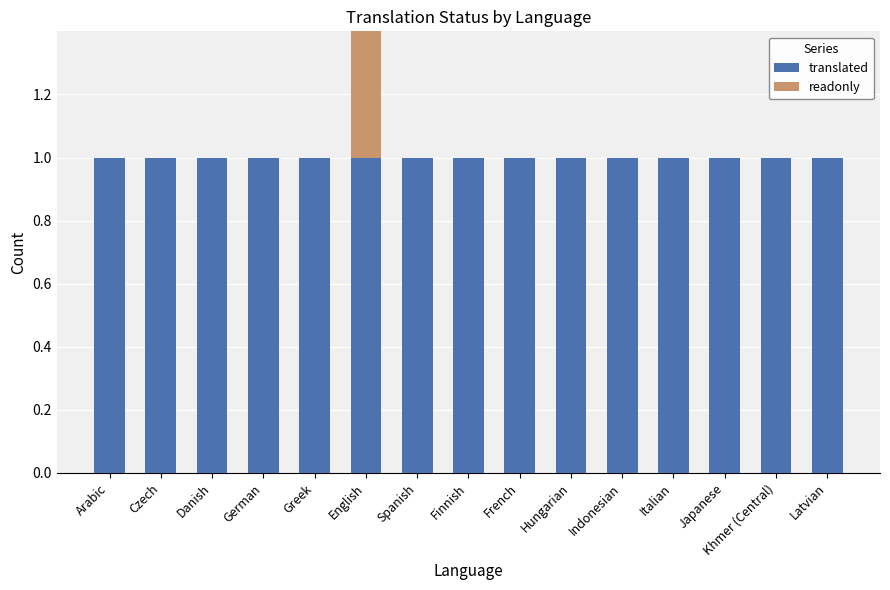

What is the value of the translated bar at the 9th from the left?

1